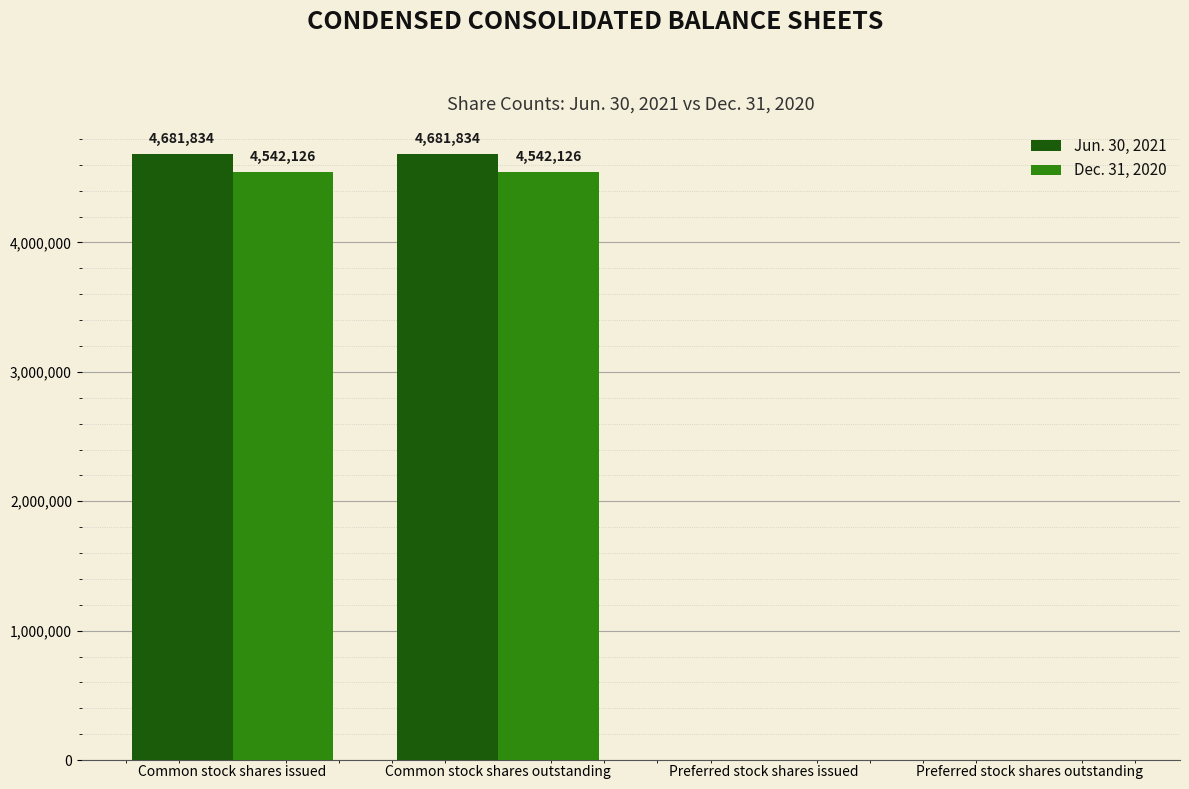

Reading left to right, list all the values displayed in this chart.

Jun. 30, 2021: 4681834	4681834	0	0
Dec. 31, 2020: 4542126	4542126	0	0